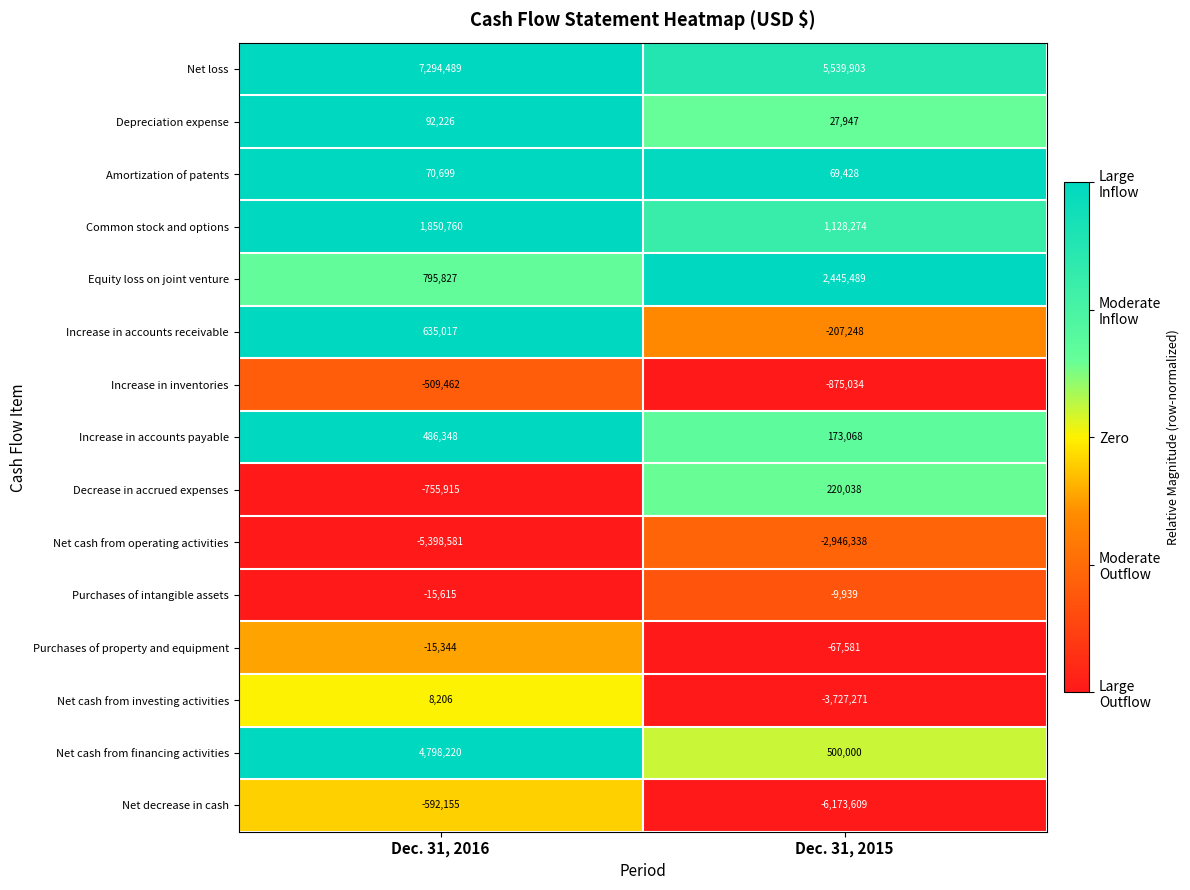

Reading left to right, list all the values displayed in this chart.

Net loss: 7294489	5539903
Depreciation expense: 92226	27947
Amortization of patents: 70699	69428
Common stock and options: 1850760	1128274
Equity loss on joint venture: 795827	2445489
Increase in accounts receivable: 635017	-207248
Increase in inventories: -509462	-875034
Increase in accounts payable: 486348	173068
Decrease in accrued expenses: -755915	220038
Net cash from operating activities: -5398581	-2946338
Purchases of intangible assets: -15615	-9939
Purchases of property and equipment: -15344	-67581
Net cash from investing activities: 8206	-3727271
Net cash from financing activities: 4798220	500000
Net decrease in cash: -592155	-6173609